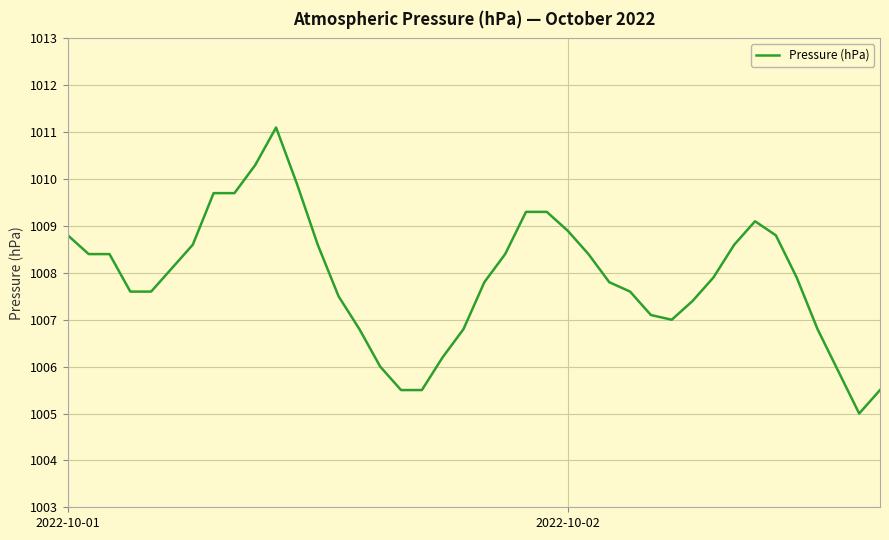

What is the difference between the maximum and minimum values?

6.1